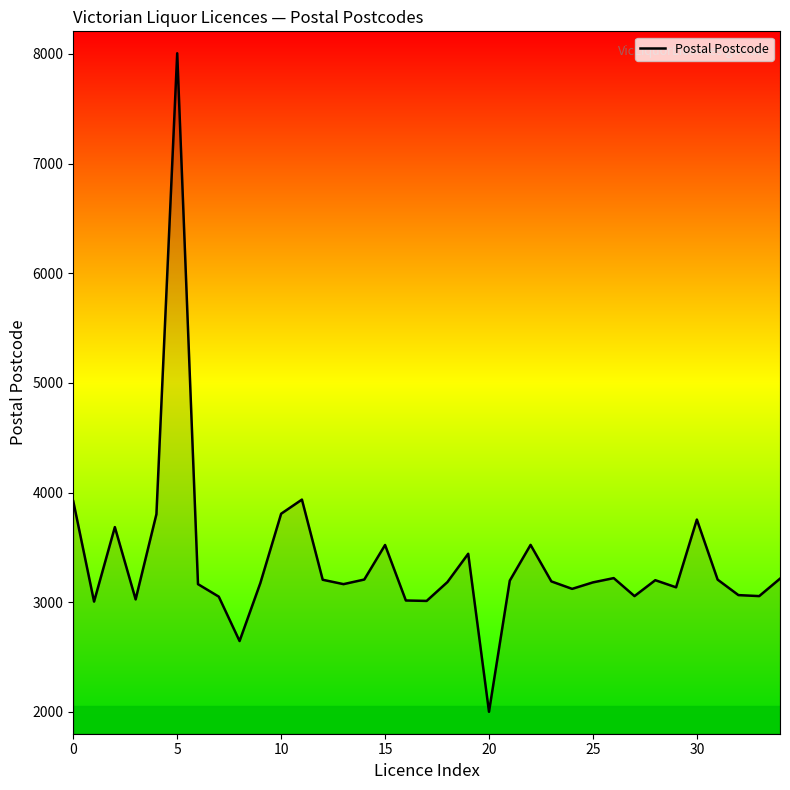

What is the smallest value displayed?

2001